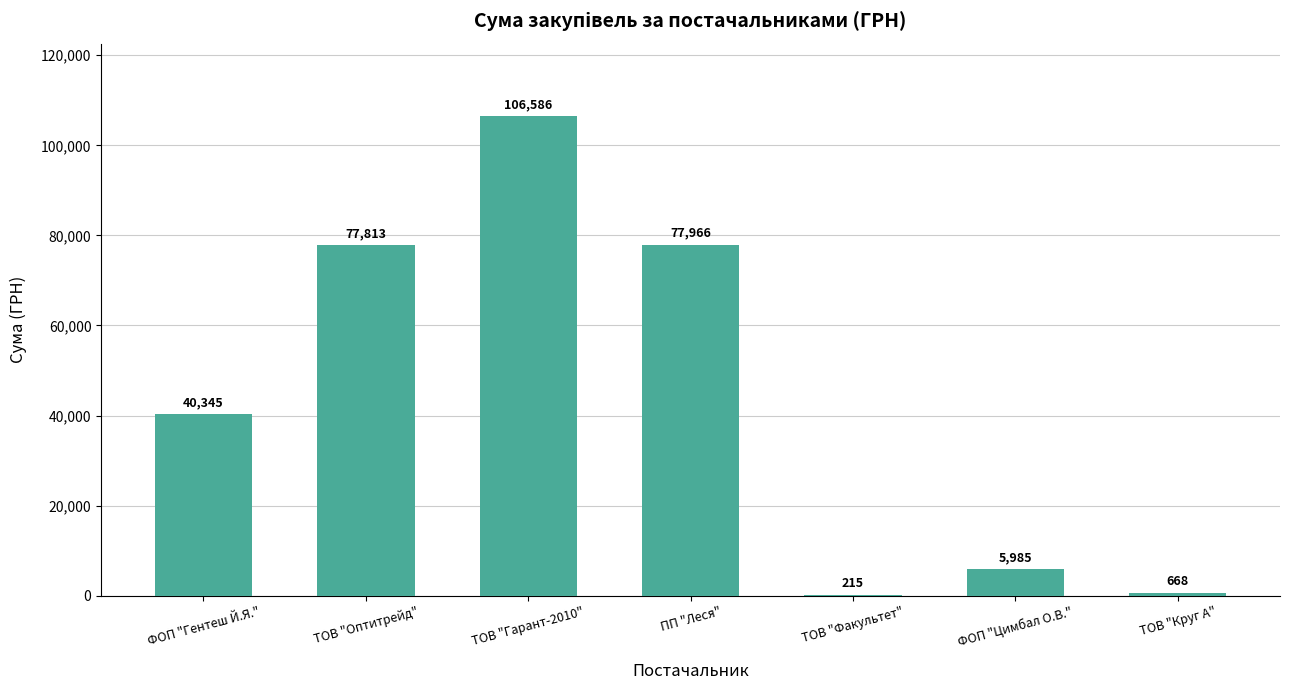

At which label does the data first exceed 40344?

ФОП "Гентеш Й.Я."